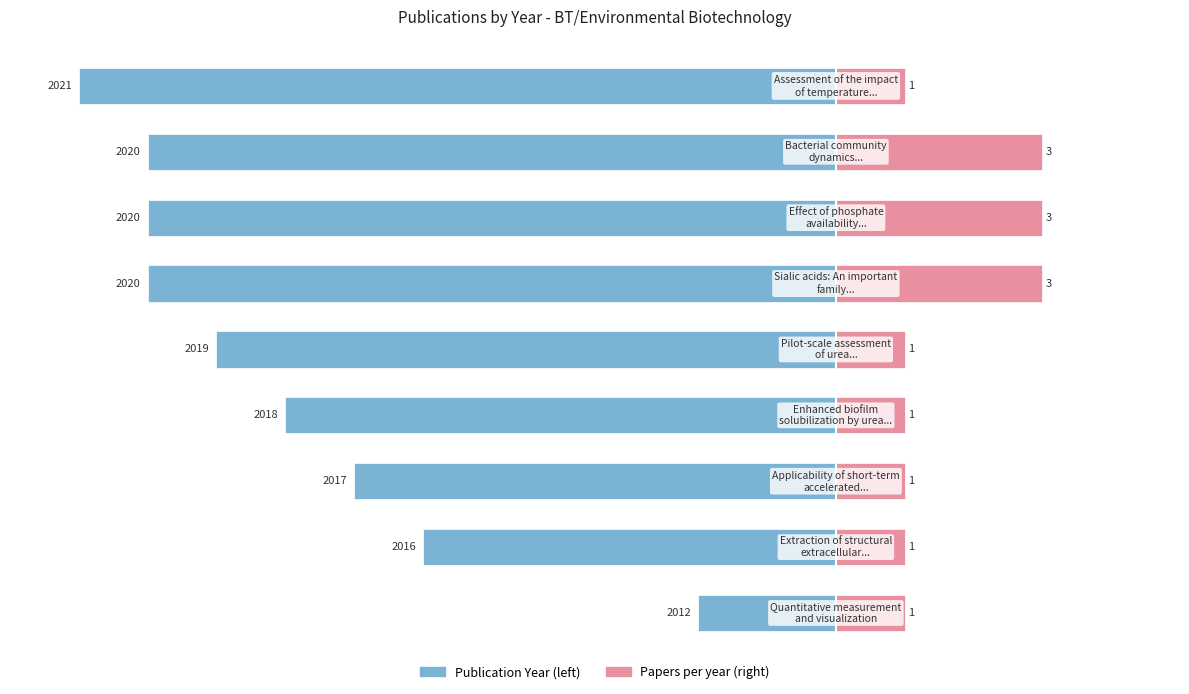

Are the bars grouped side by side (vs. stacked)?

Yes